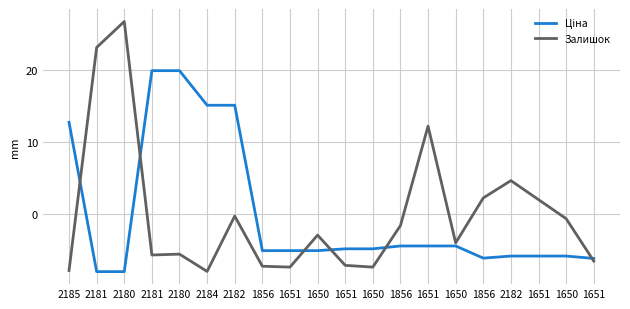

At how many categories does at least one series exceed 0?

11